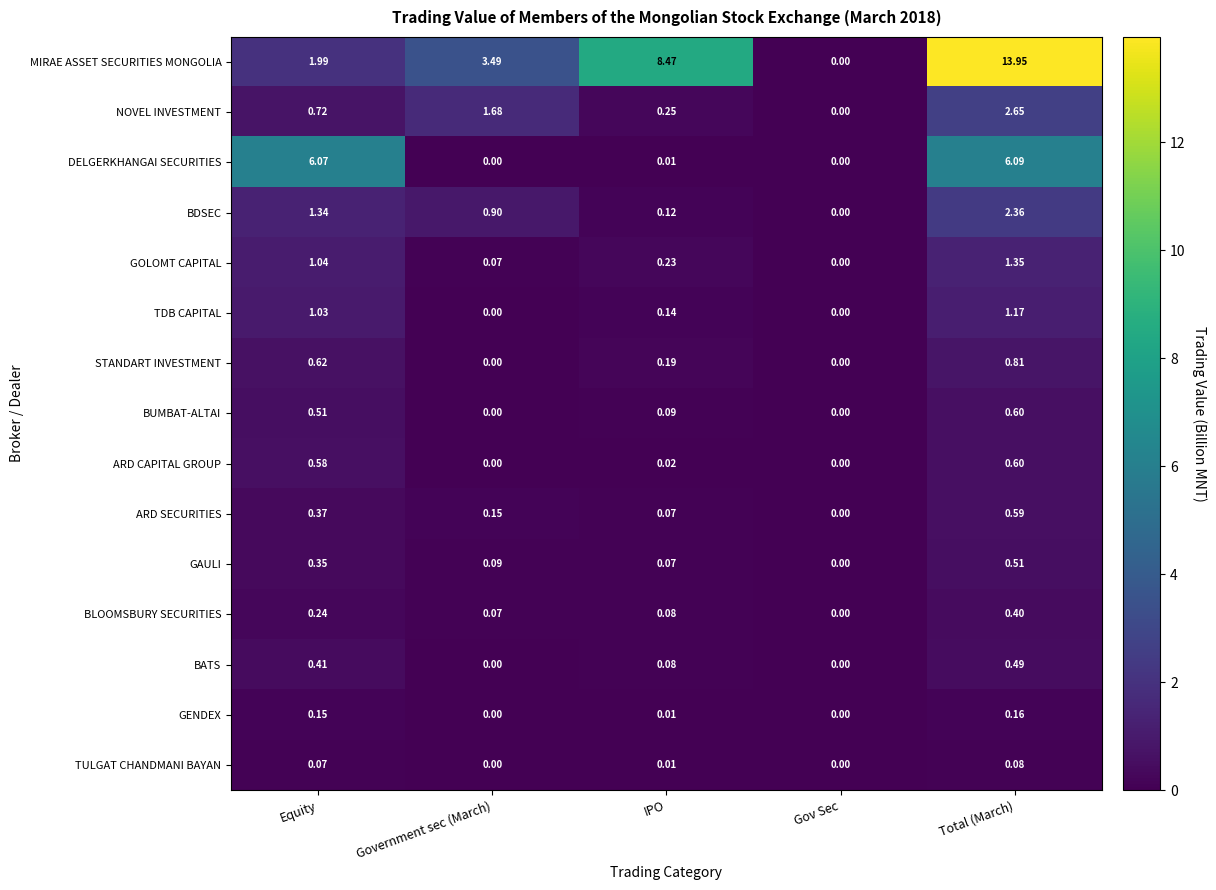

Is the value of BATS at Equity greater than the value of NOVEL INVESTMENT at Total (March)?

No